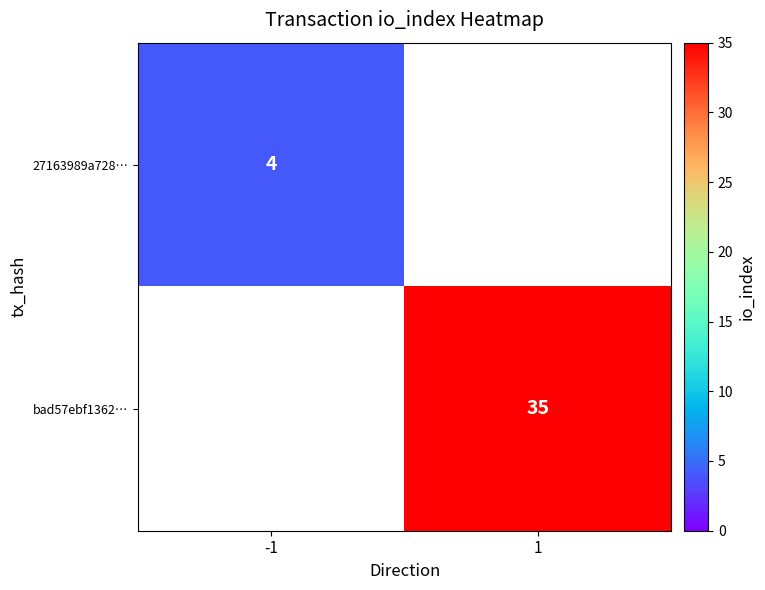

Is the value of bad57ebf1362… at 1 greater than the value of 27163989a728… at -1?

Yes